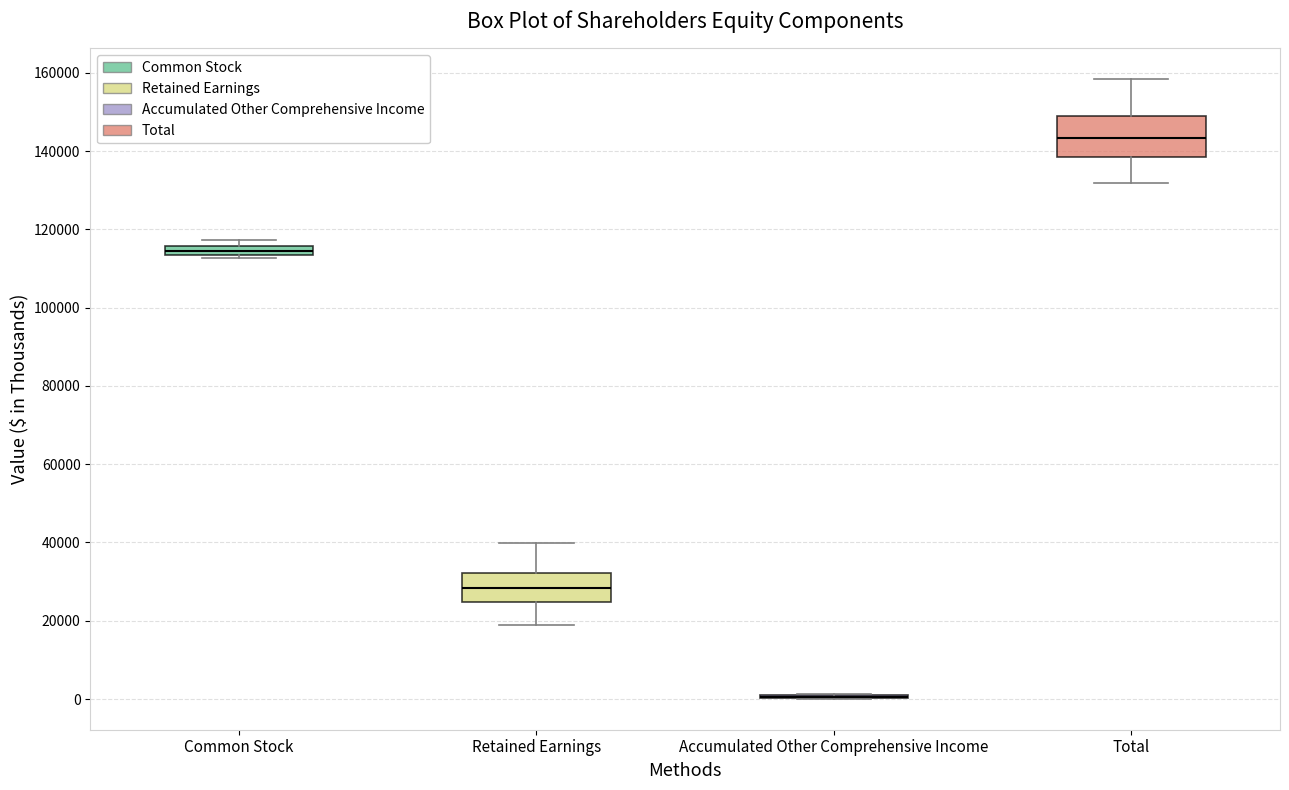

Comparing the boxes themselves (not the whiskers), which one is the tallest?

Total